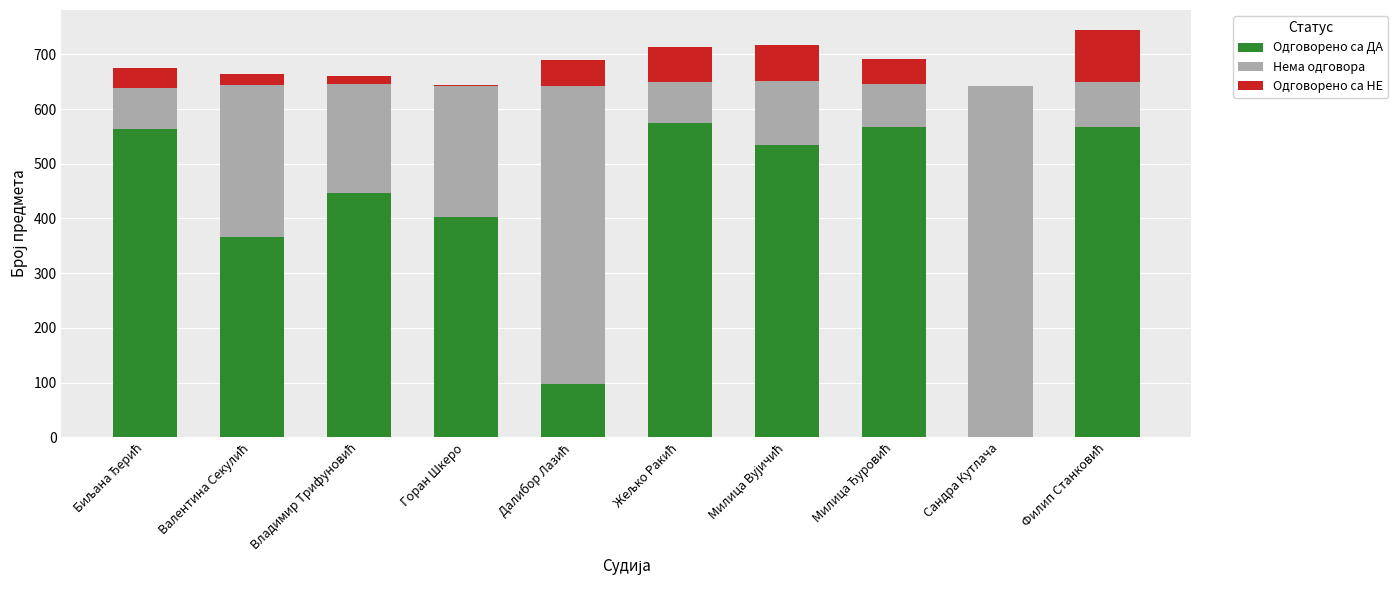

What is the maximum value for Одговорено са ДА?

575